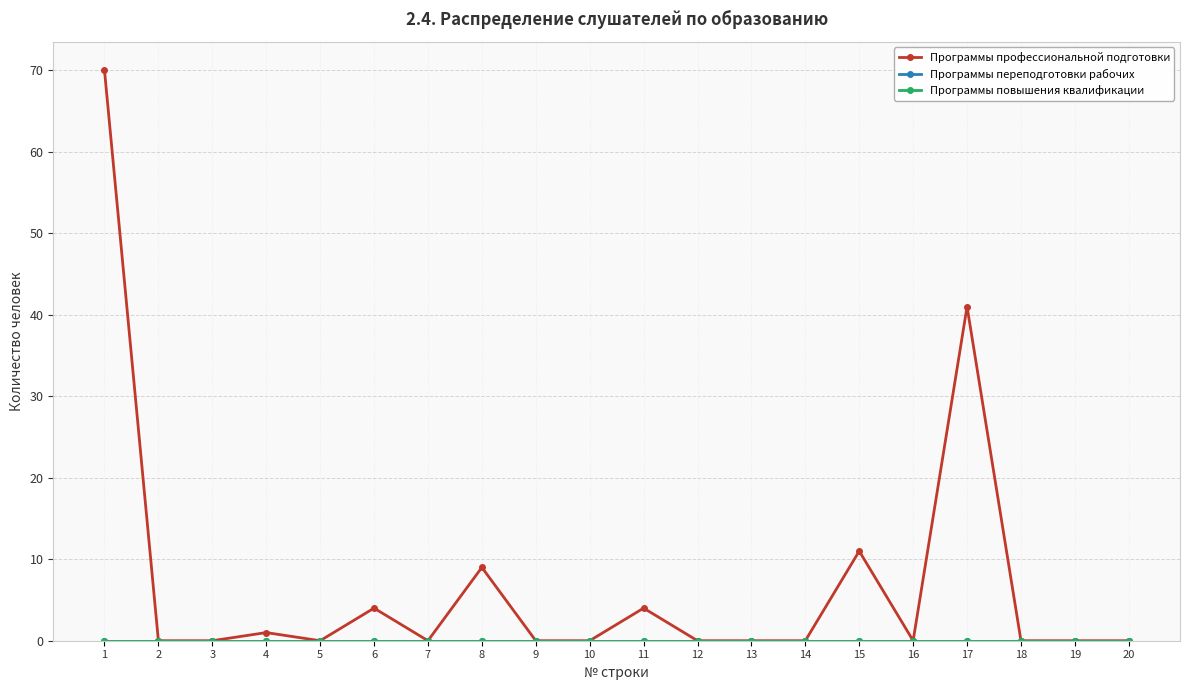

Does the chart have visible grid lines?

Yes